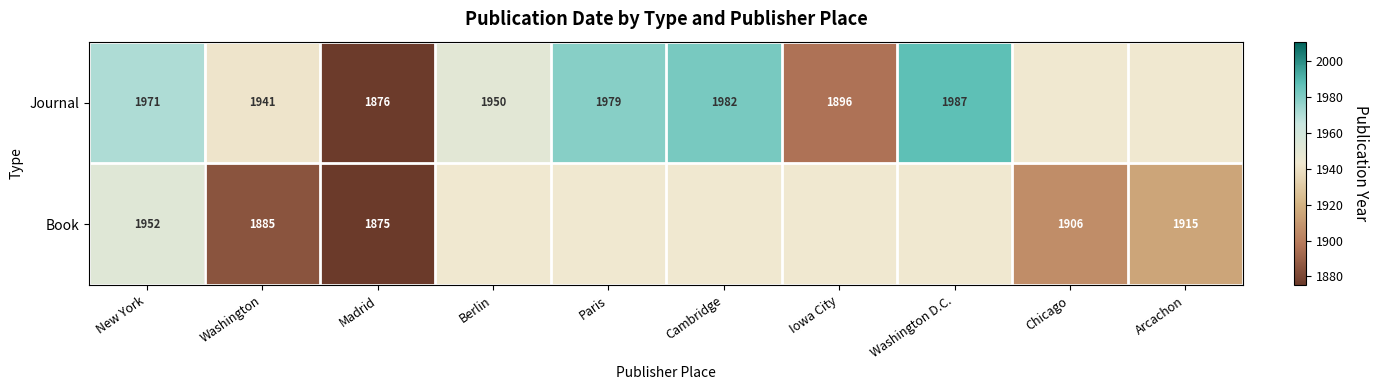

Between Madrid and Iowa City, which is larger?

Iowa City